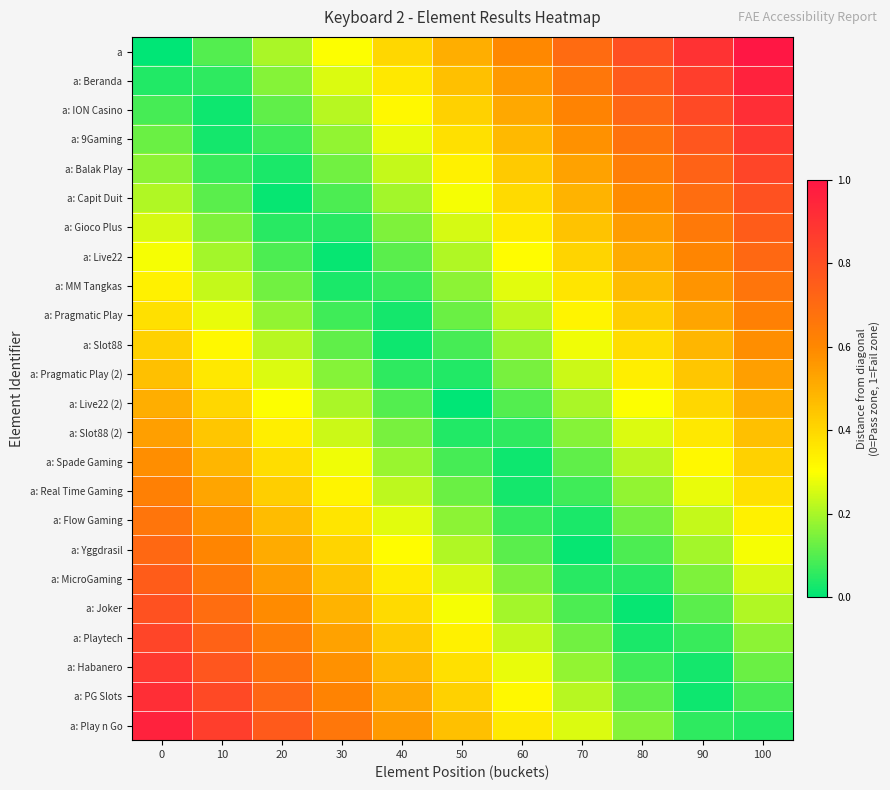

Reading right to left, list all the values displayed in this chart.

a: 100=1.0	90=0.9	80=0.8	70=0.7	60=0.6	50=0.5	40=0.4	30=0.3	20=0.2	10=0.1	0=0.0
a: Beranda: 100=1.0	90=0.9	80=0.8	70=0.7	60=0.6	50=0.5	40=0.4	30=0.3	20=0.2	10=0.1	0=0.0
a: ION Casino: 100=0.9	90=0.8	80=0.7	70=0.6	60=0.5	50=0.4	40=0.3	30=0.2	20=0.1	10=0.0	0=0.1
a: 9Gaming: 100=0.9	90=0.8	80=0.7	70=0.6	60=0.5	50=0.4	40=0.3	30=0.2	20=0.1	10=0.0	0=0.1
a: Balak Play: 100=0.8	90=0.7	80=0.6	70=0.5	60=0.4	50=0.3	40=0.2	30=0.1	20=0.0	10=0.1	0=0.2
a: Capit Duit: 100=0.8	90=0.7	80=0.6	70=0.5	60=0.4	50=0.3	40=0.2	30=0.1	20=0.0	10=0.1	0=0.2
a: Gioco Plus: 100=0.8	90=0.7	80=0.6	70=0.5	60=0.3	50=0.2	40=0.1	30=0.1	20=0.1	10=0.1	0=0.2
a: Live22: 100=0.7	90=0.6	80=0.5	70=0.4	60=0.3	50=0.2	40=0.1	30=0.0	20=0.1	10=0.2	0=0.3
a: MM Tangkas: 100=0.7	90=0.6	80=0.5	70=0.4	60=0.3	50=0.2	40=0.1	30=0.0	20=0.1	10=0.2	0=0.3
a: Pragmatic Play: 100=0.6	90=0.5	80=0.4	70=0.3	60=0.2	50=0.1	40=0.0	30=0.1	20=0.2	10=0.3	0=0.4
a: Slot88: 100=0.6	90=0.5	80=0.4	70=0.3	60=0.2	50=0.1	40=0.0	30=0.1	20=0.2	10=0.3	0=0.4
a: Pragmatic Play (2): 100=0.5	90=0.4	80=0.3	70=0.2	60=0.1	50=0.0	40=0.1	30=0.2	20=0.3	10=0.4	0=0.5
a: Live22 (2): 100=0.5	90=0.4	80=0.3	70=0.2	60=0.1	50=0.0	40=0.1	30=0.2	20=0.3	10=0.4	0=0.5
a: Slot88 (2): 100=0.5	90=0.4	80=0.3	70=0.2	60=0.1	50=0.0	40=0.1	30=0.2	20=0.3	10=0.4	0=0.5
a: Spade Gaming: 100=0.4	90=0.3	80=0.2	70=0.1	60=0.0	50=0.1	40=0.2	30=0.3	20=0.4	10=0.5	0=0.6
a: Real Time Gaming: 100=0.4	90=0.3	80=0.2	70=0.1	60=0.0	50=0.1	40=0.2	30=0.3	20=0.4	10=0.5	0=0.6
a: Flow Gaming: 100=0.3	90=0.2	80=0.1	70=0.0	60=0.1	50=0.2	40=0.3	30=0.4	20=0.5	10=0.6	0=0.7
a: Yggdrasil: 100=0.3	90=0.2	80=0.1	70=0.0	60=0.1	50=0.2	40=0.3	30=0.4	20=0.5	10=0.6	0=0.7
a: MicroGaming: 100=0.2	90=0.1	80=0.1	70=0.1	60=0.1	50=0.2	40=0.3	30=0.5	20=0.6	10=0.7	0=0.8
a: Joker: 100=0.2	90=0.1	80=0.0	70=0.1	60=0.2	50=0.3	40=0.4	30=0.5	20=0.6	10=0.7	0=0.8
a: Playtech: 100=0.2	90=0.1	80=0.0	70=0.1	60=0.2	50=0.3	40=0.4	30=0.5	20=0.6	10=0.7	0=0.8
a: Habanero: 100=0.1	90=0.0	80=0.1	70=0.2	60=0.3	50=0.4	40=0.5	30=0.6	20=0.7	10=0.8	0=0.9
a: PG Slots: 100=0.1	90=0.0	80=0.1	70=0.2	60=0.3	50=0.4	40=0.5	30=0.6	20=0.7	10=0.8	0=0.9
a: Play n Go: 100=0.0	90=0.1	80=0.2	70=0.3	60=0.4	50=0.5	40=0.6	30=0.7	20=0.8	10=0.9	0=1.0